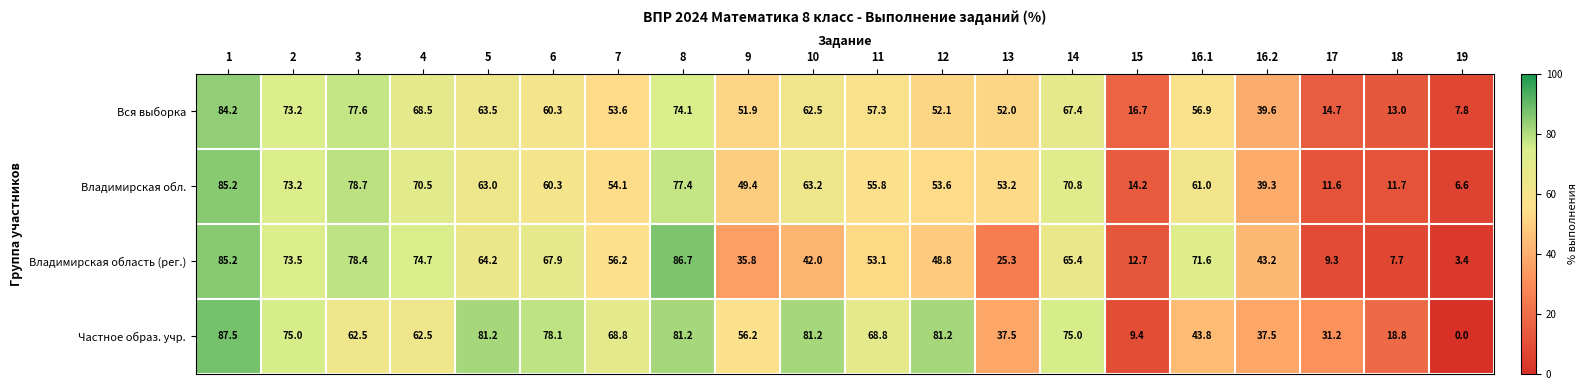

List the labels in order of Вся выборка value, smallest first.

19, 18, 17, 15, 16.2, 9, 13, 12, 7, 16.1, 11, 6, 10, 5, 14, 4, 2, 8, 3, 1